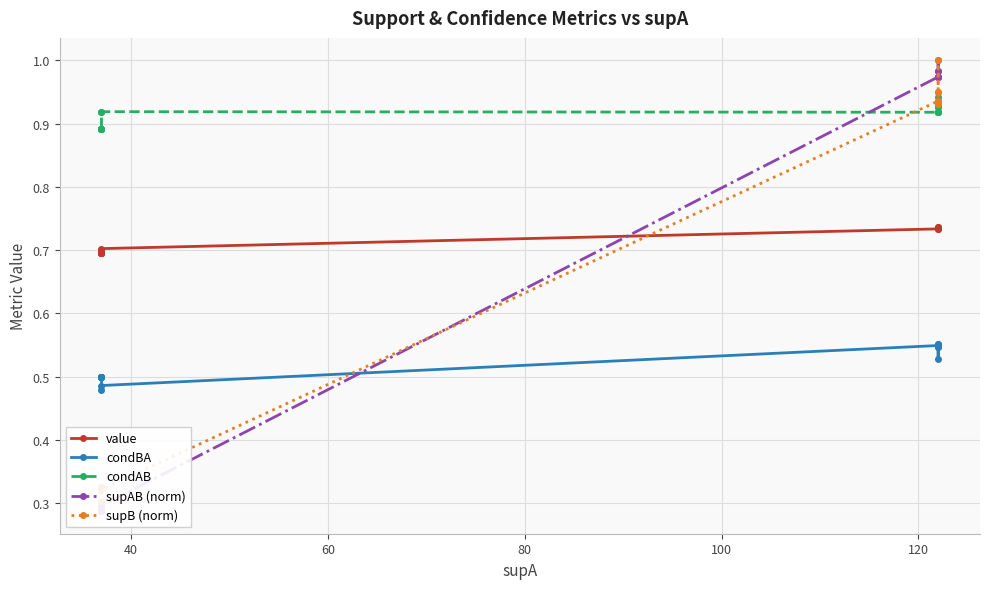

How many intersections are there between supB (norm) and condAB?

1